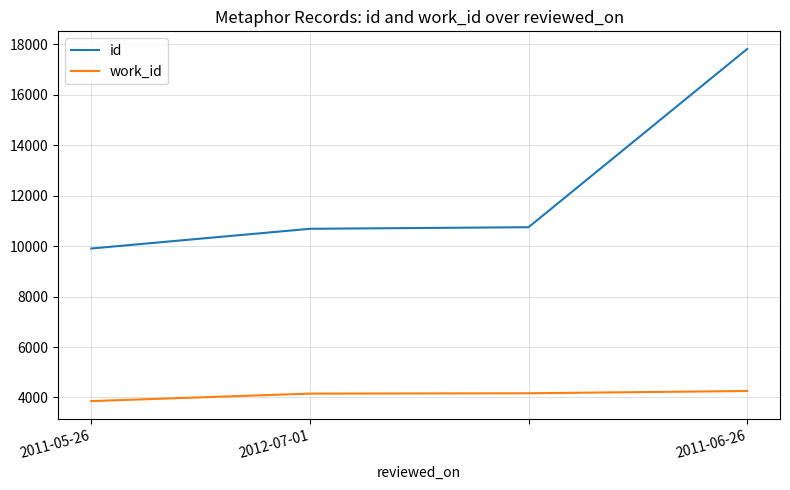

Which series has the largest total across all categories?

id